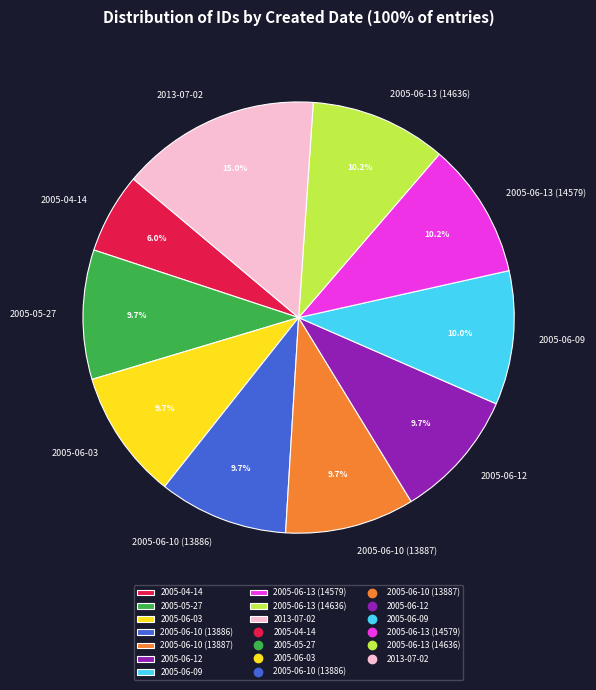

To the nearest percent, what percentage of the pie is 2013-07-02?

15%